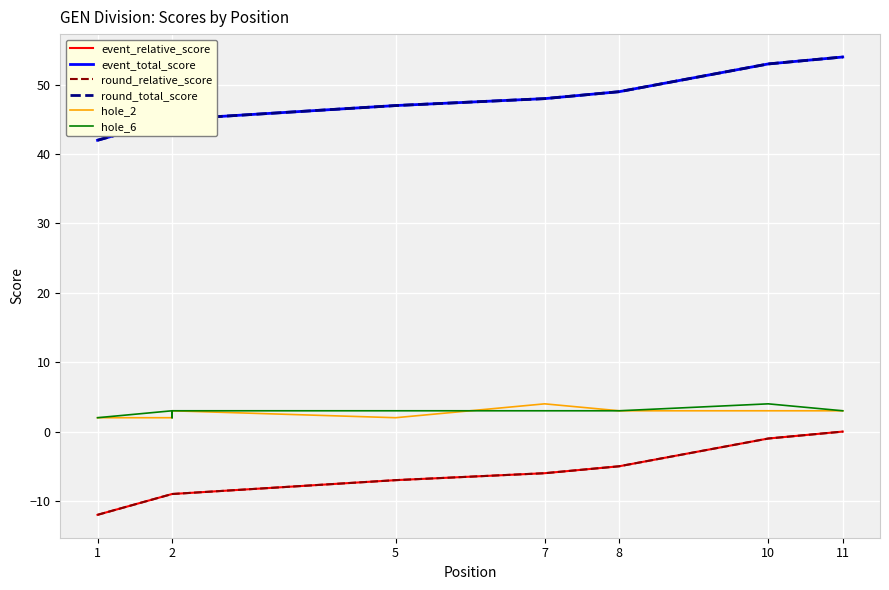

The value of event_relative_score at 2 is -15. True or false?

False